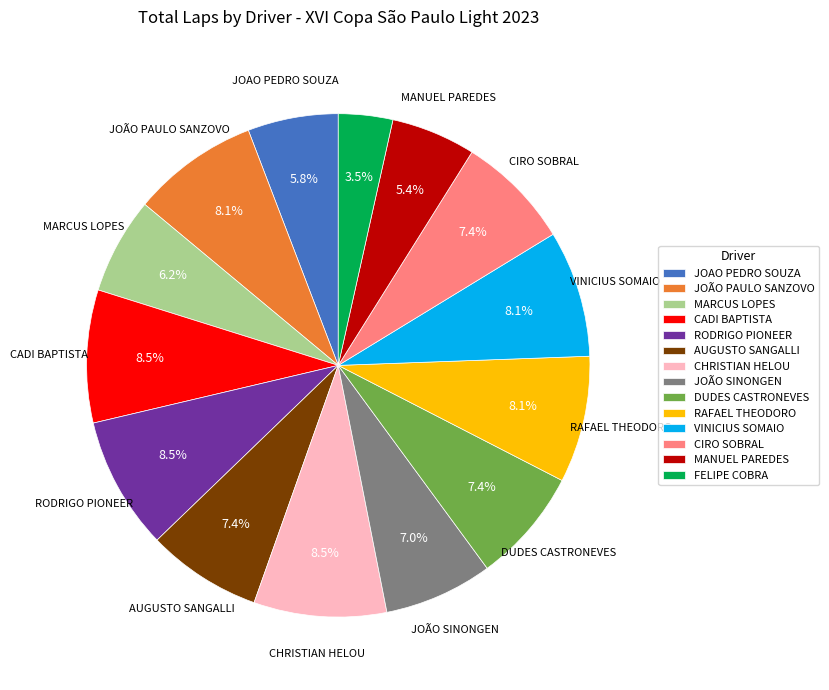

What percentage do JOAO PEDRO SOUZA and DUDES CASTRONEVES together represent?

13.2%